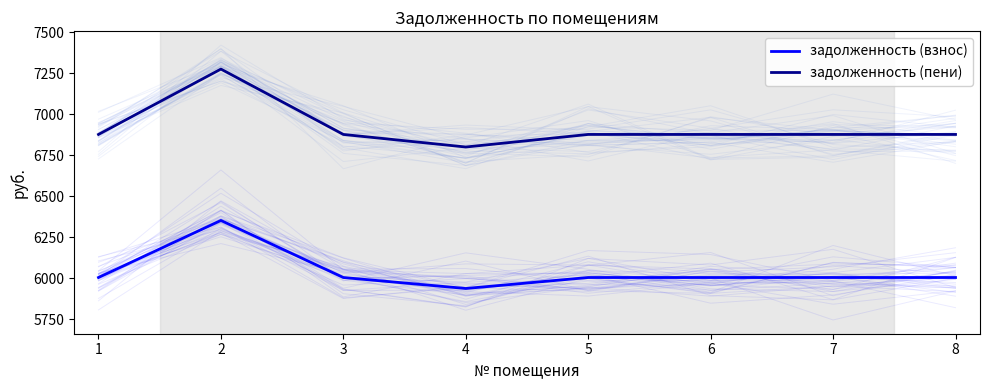

The value of задолженность (пени) at 2 is 7276.4. True or false?

True